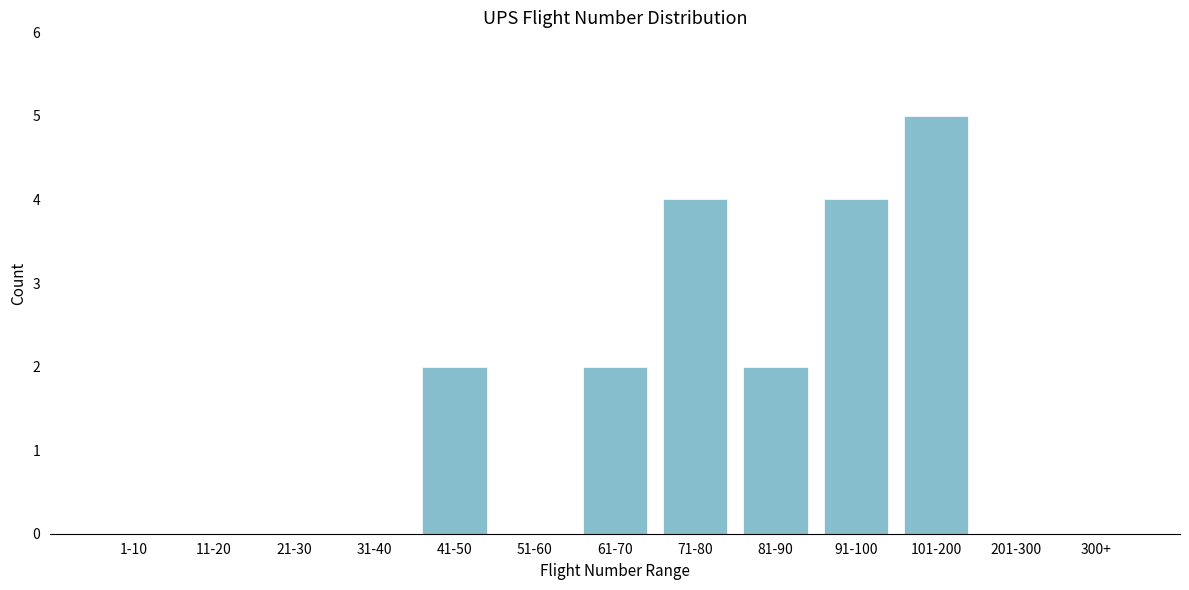

Reading left to right, transcribe all the data shown in this chart.

1-10=0	11-20=0	21-30=0	31-40=0	41-50=2	51-60=0	61-70=2	71-80=4	81-90=2	91-100=4	101-200=5	201-300=0	300+=0